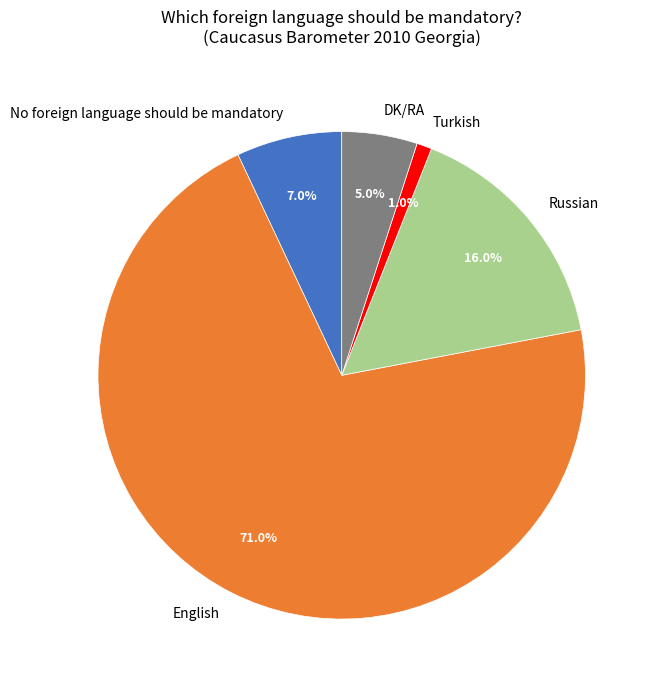

Which slice is the smallest?

Turkish